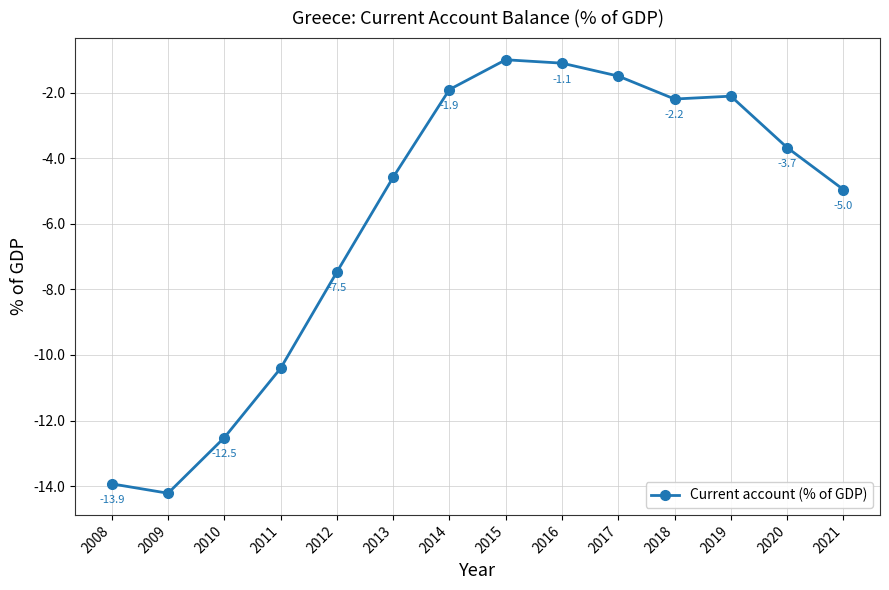

Reading right to left, what are all the values shown in this chart?

2021=-5.0	2020=-3.7	2019=-2.1	2018=-2.2	2017=-1.5	2016=-1.1	2015=-1.0	2014=-1.9	2013=-4.6	2012=-7.5	2011=-10.4	2010=-12.5	2009=-14.2	2008=-13.9